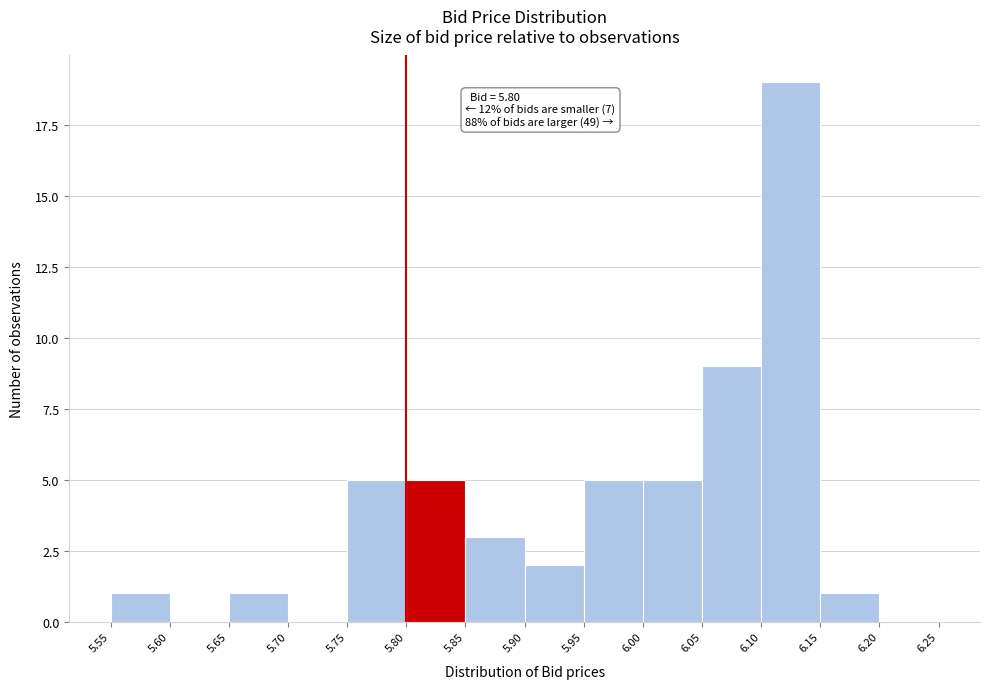

Over which range of the x-axis is the bar tallest?

6.10 to 6.15